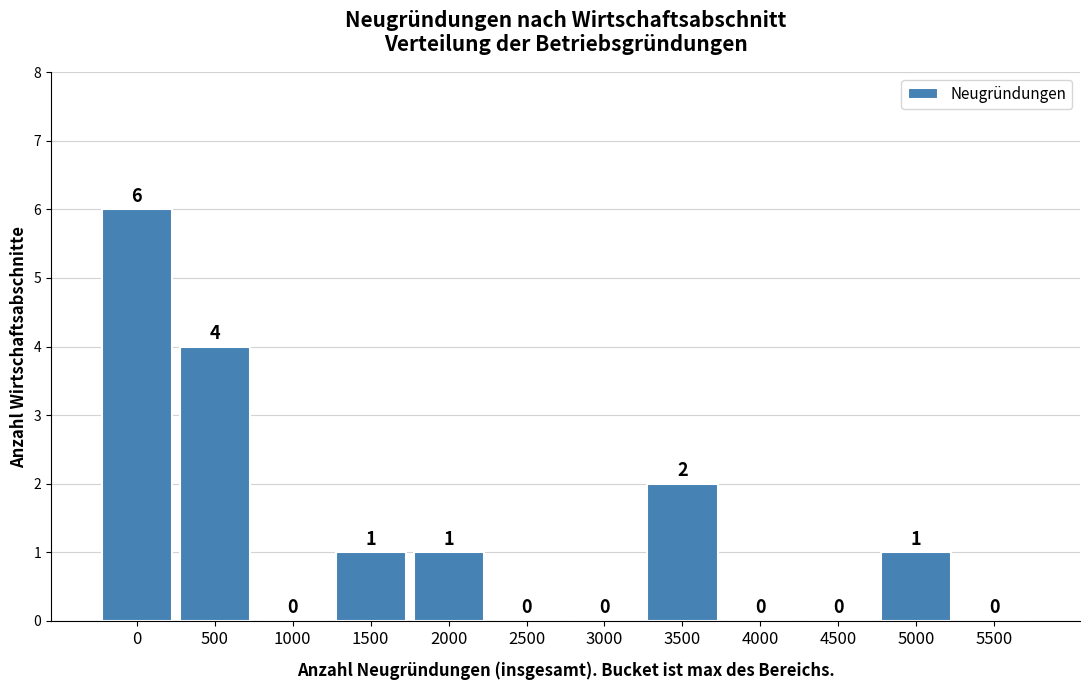

Reading left to right, extract all data points from this chart.

0=6	500=4	1000=0	1500=1	2000=1	2500=0	3000=0	3500=2	4000=0	4500=0	5000=1	5500=0